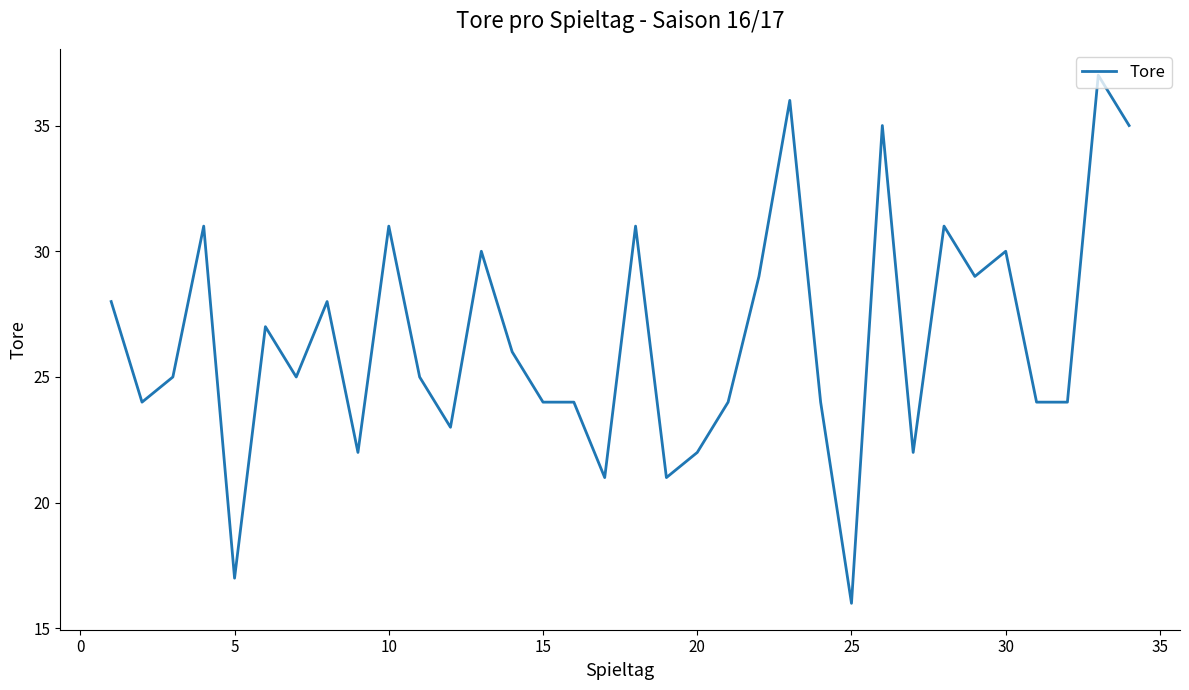

What is the greatest value displayed?

37